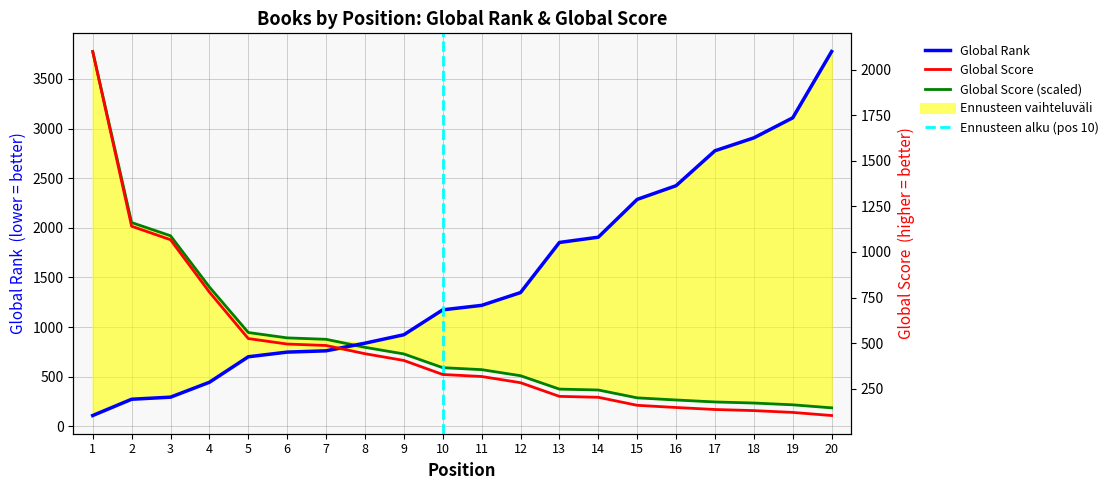

Which category has the lowest value across all series?

1